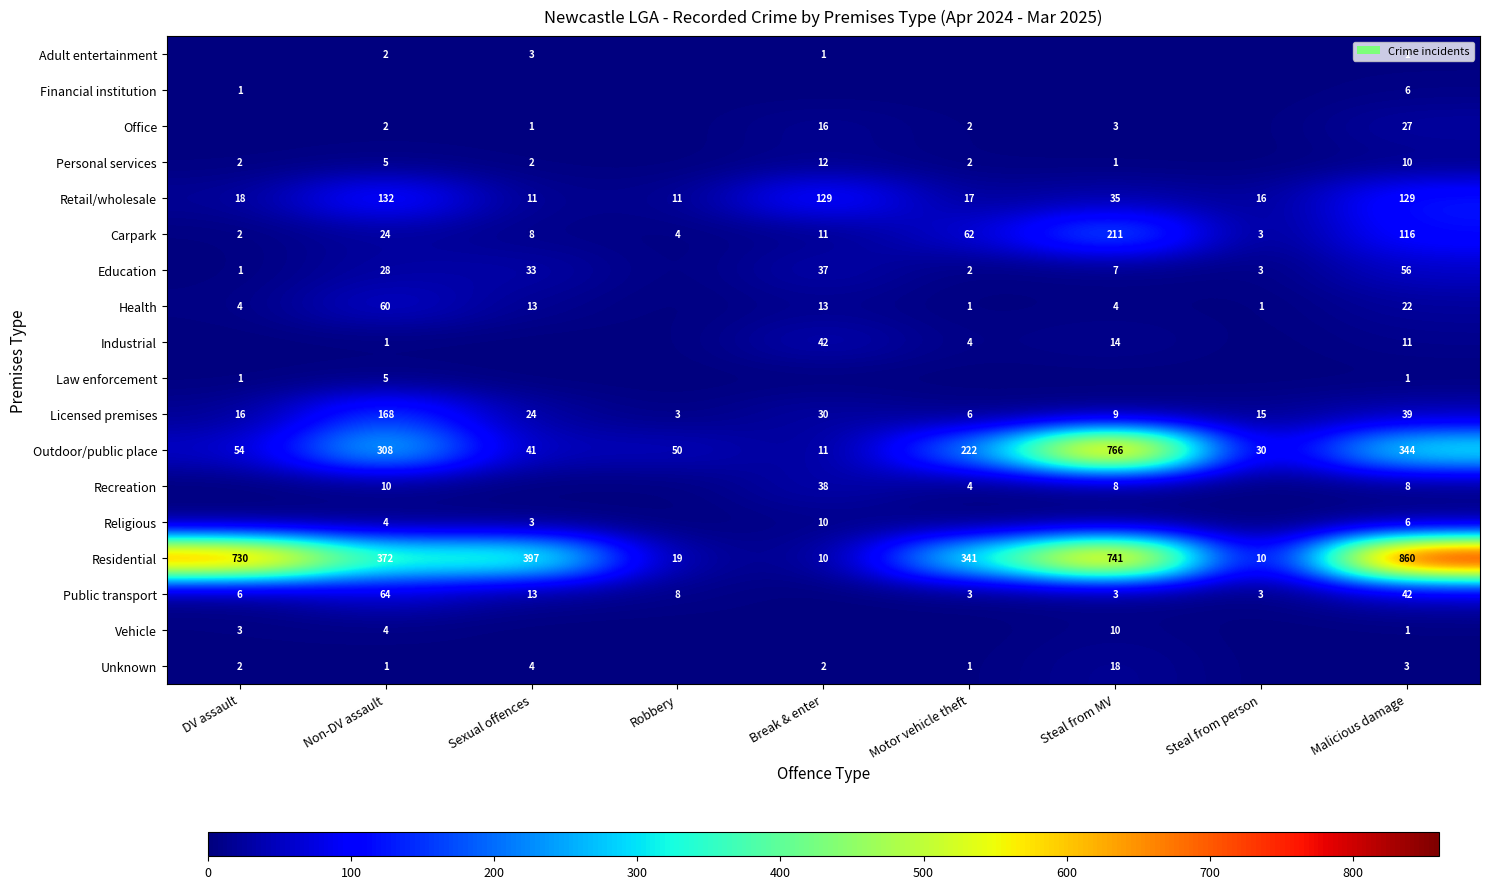

What is the sum of all Retail/wholesale values?

498